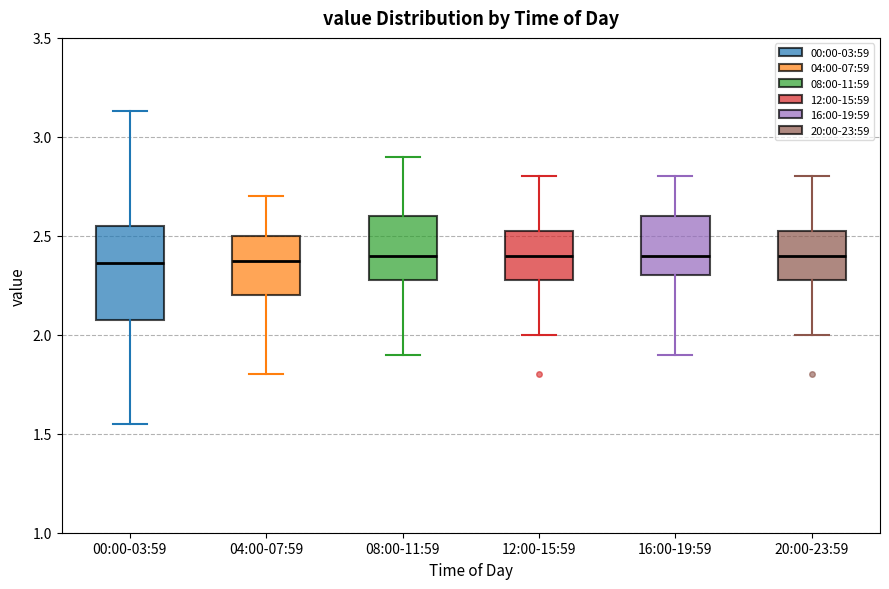

Where is the lower edge of the box for 08:00-11:59 on the y-axis? The values are not printed on the chart, so give them approximately, as read against the axis.

2.30